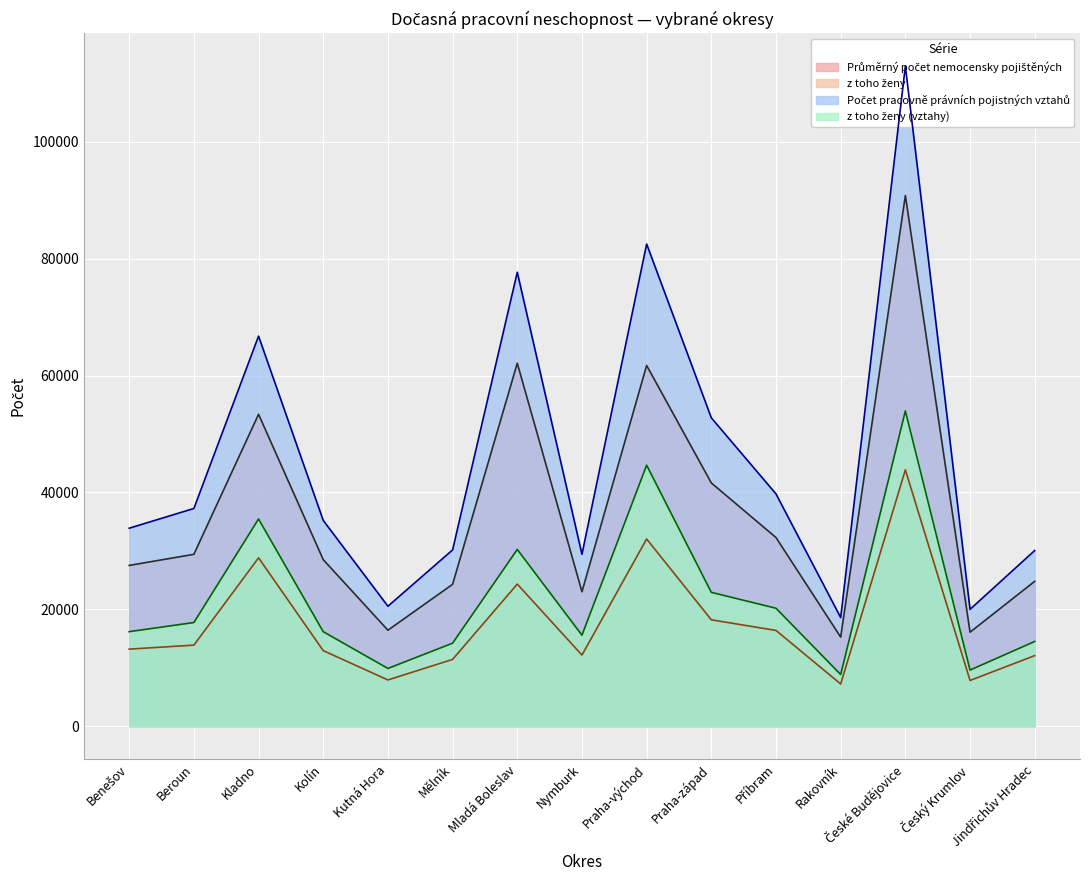

What is the greatest value displayed?

112951